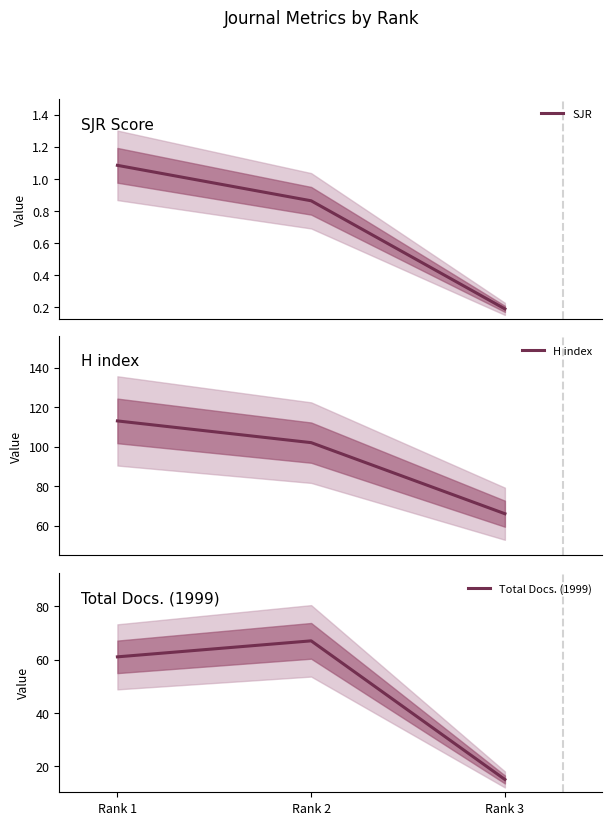

Between Rank 3 and Rank 1, which is larger?

Rank 1